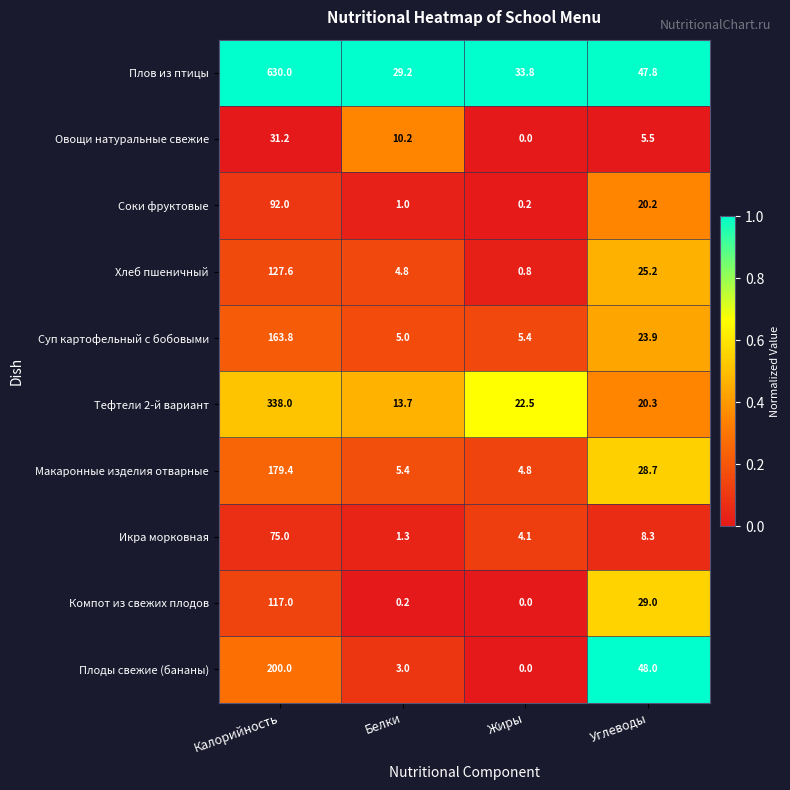

What is the difference between the maximum and minimum values in the Компот из свежих плодов series?

117.0